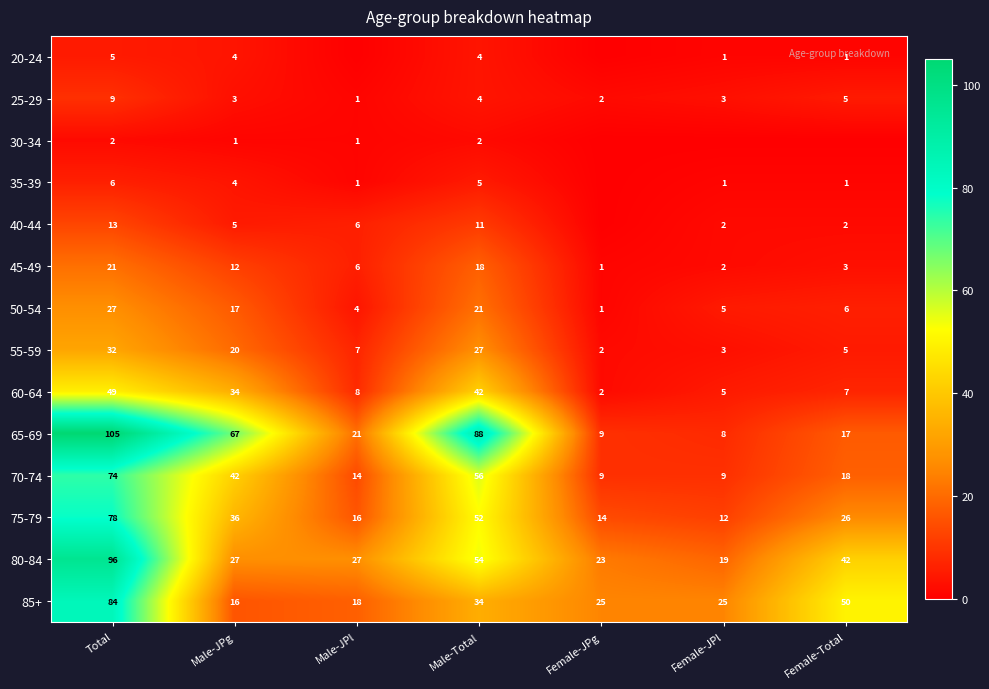

Count the number of categories in the chart.

7